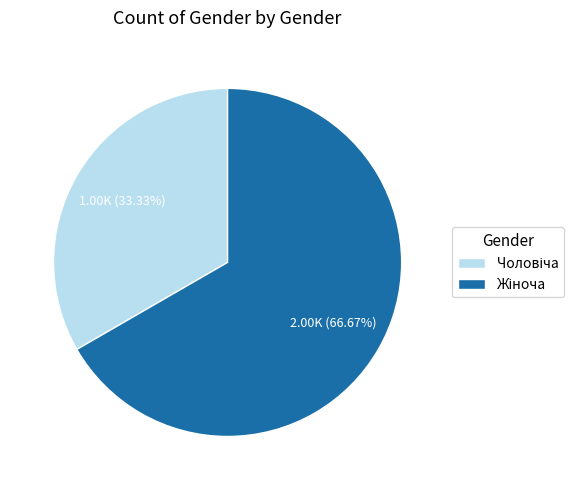

Does any single category account for the majority?

Yes